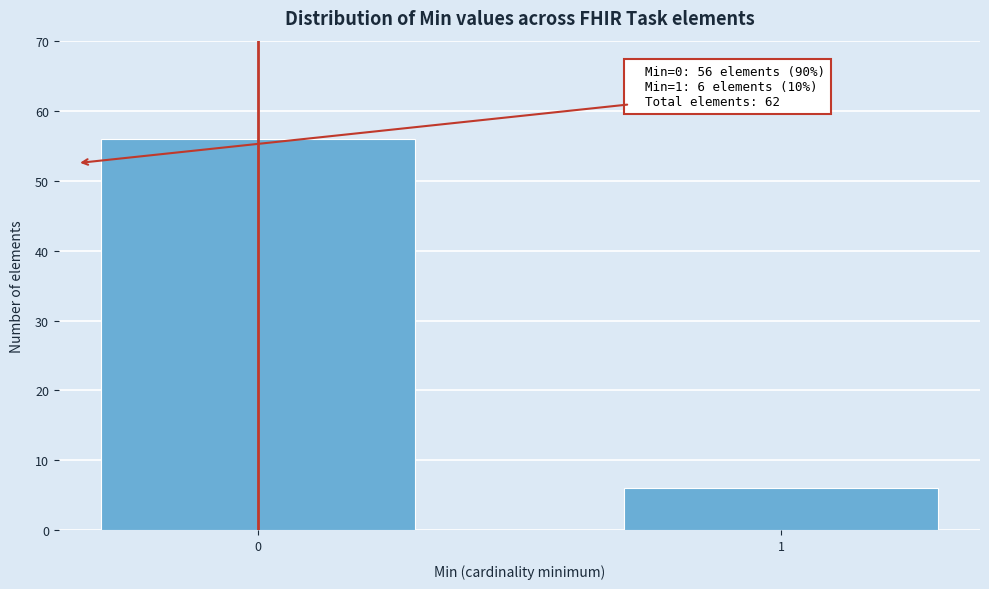

Reading right to left, what are all the values shown in this chart?

6	56